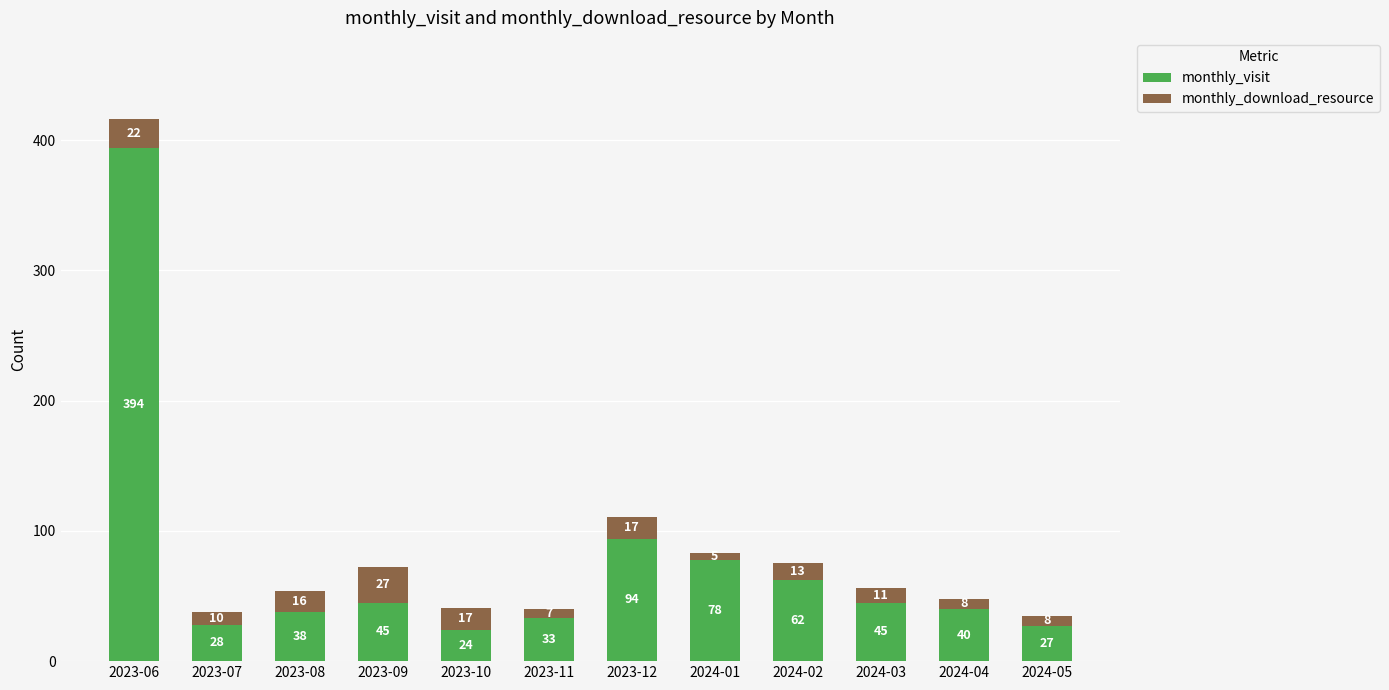

At which category is the sum across all series the highest?

2023-06